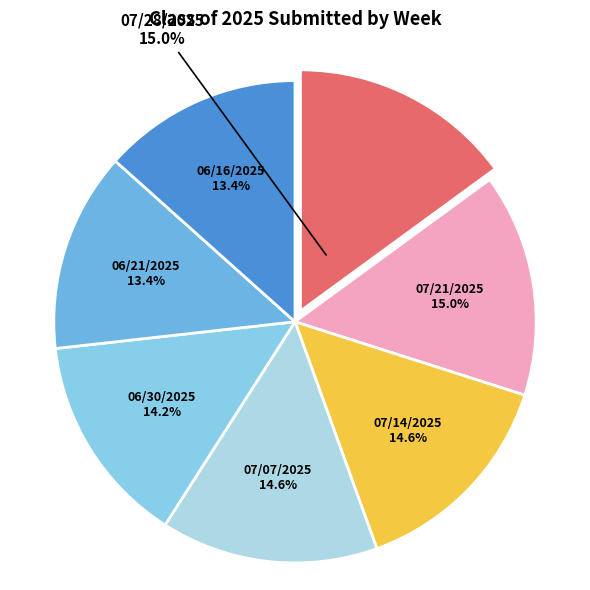

Do 06/16/2025 and 06/21/2025 together represent more than half of the pie?

No